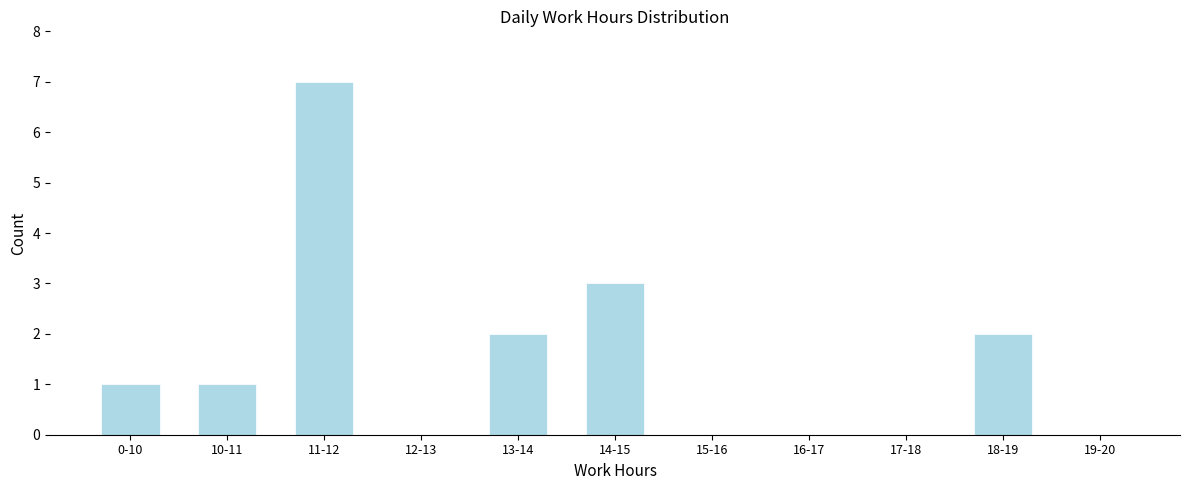

Reading left to right, transcribe all the data shown in this chart.

0-10=1	10-11=1	11-12=7	12-13=0	13-14=2	14-15=3	15-16=0	16-17=0	17-18=0	18-19=2	19-20=0